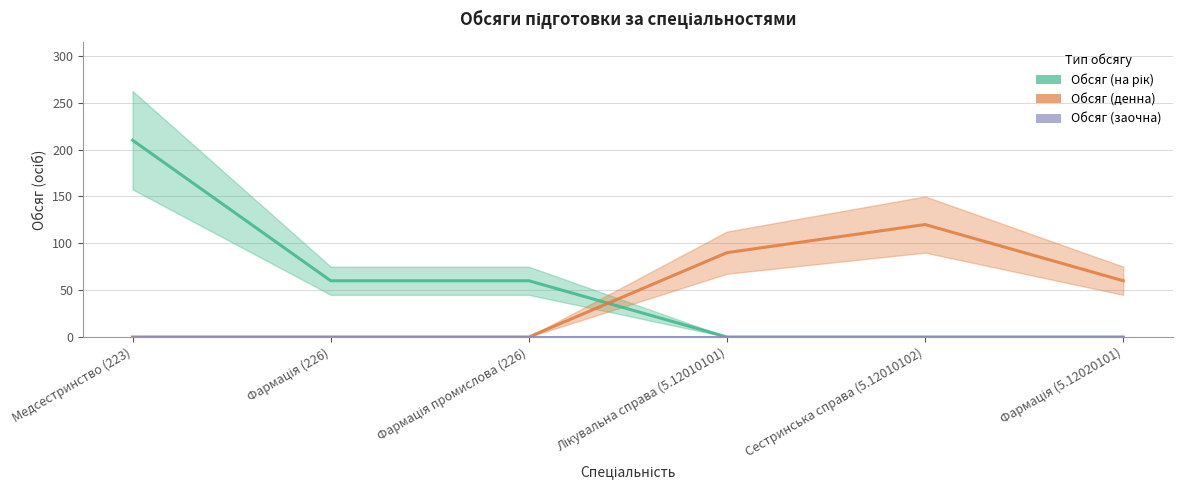

Which series has the largest range (max minus min)?

Обсяг (на рік)